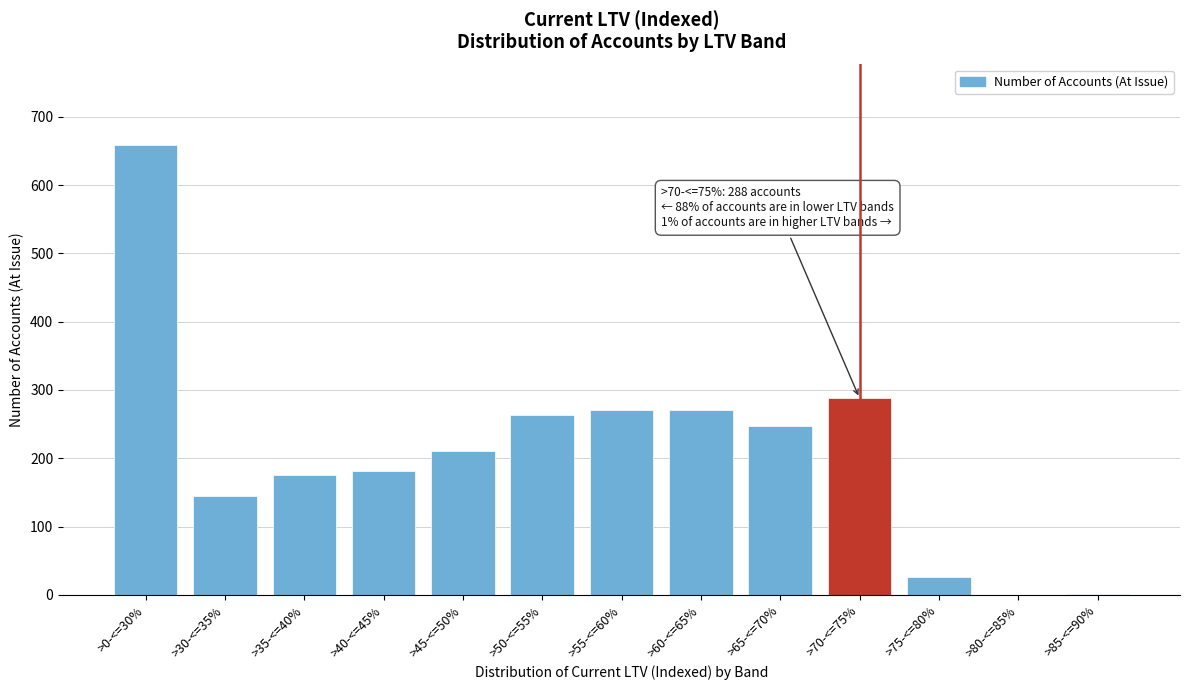

What is the greatest value displayed?

658